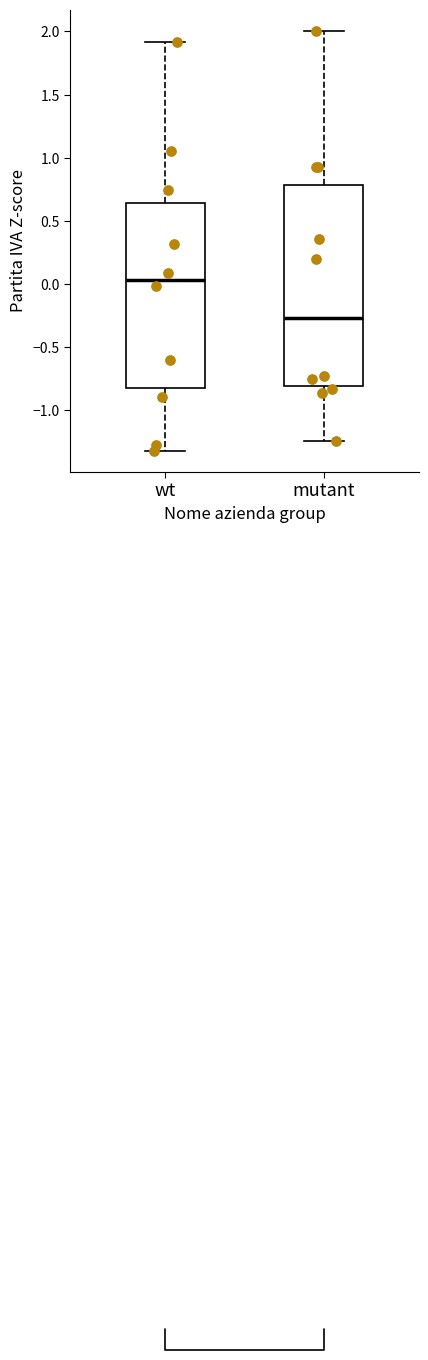

Reading left to right, read every box against the y-axis: the position of its median line, the range the box covers, and the ends of its whiskers. The values are not printed on the chart, so give them approximately, as read against the axis.

wt: median 0.05, box -0.85 to 0.65, whiskers -1.30 to 1.90
mutant: median -0.25, box -0.80 to 0.80, whiskers -1.25 to 2.00